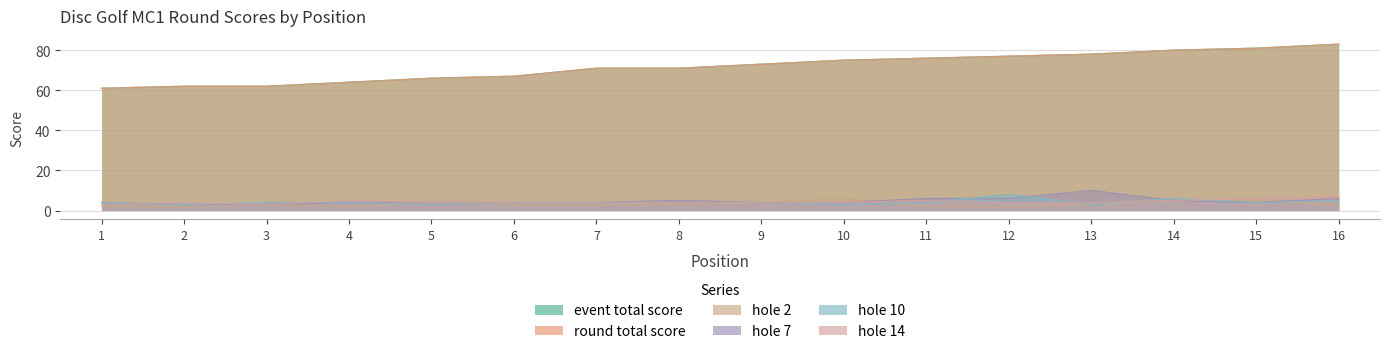

What is the average value of the event_total_score series?

72